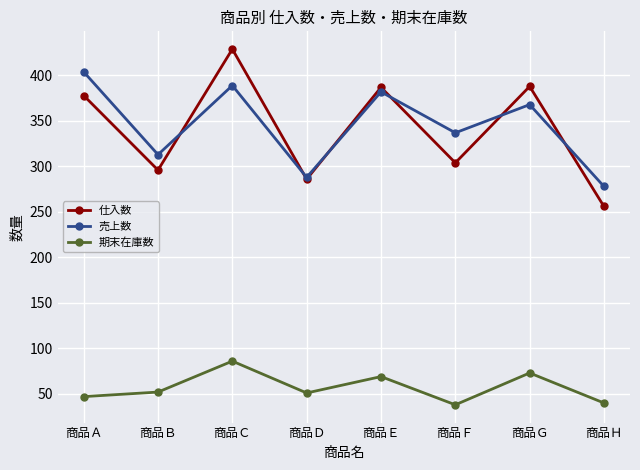

What are all the series names shown in the legend?

仕入数, 売上数, 期末在庫数